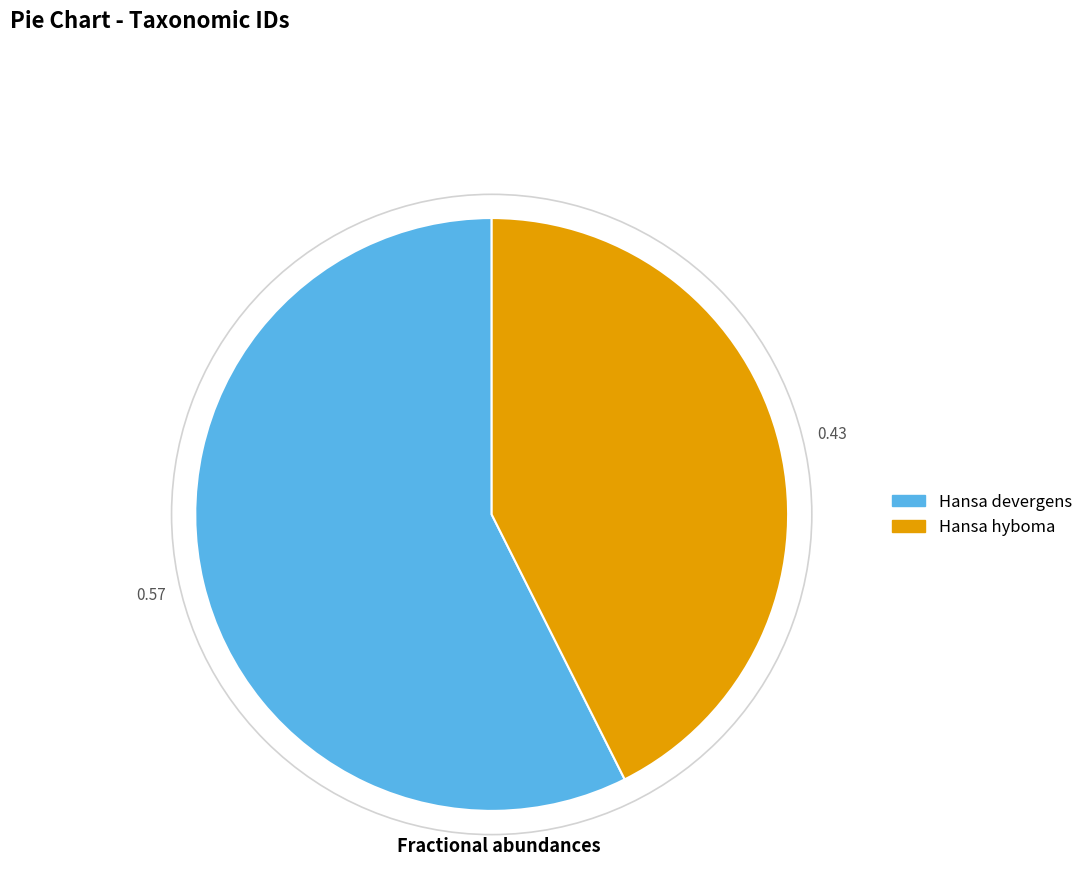

How many slices are in this pie chart?

2